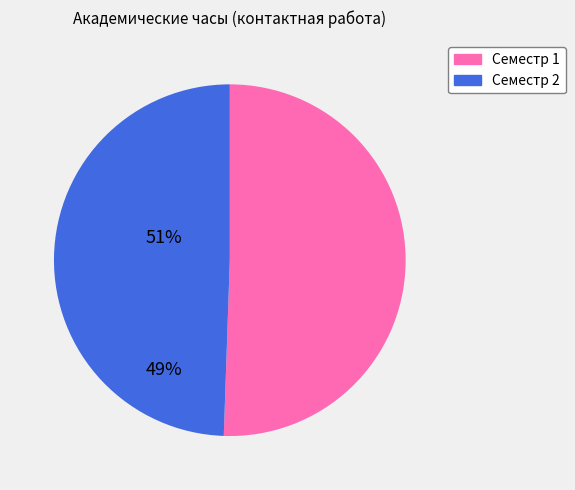

Which category has the smallest portion of the pie?

Семестр 2